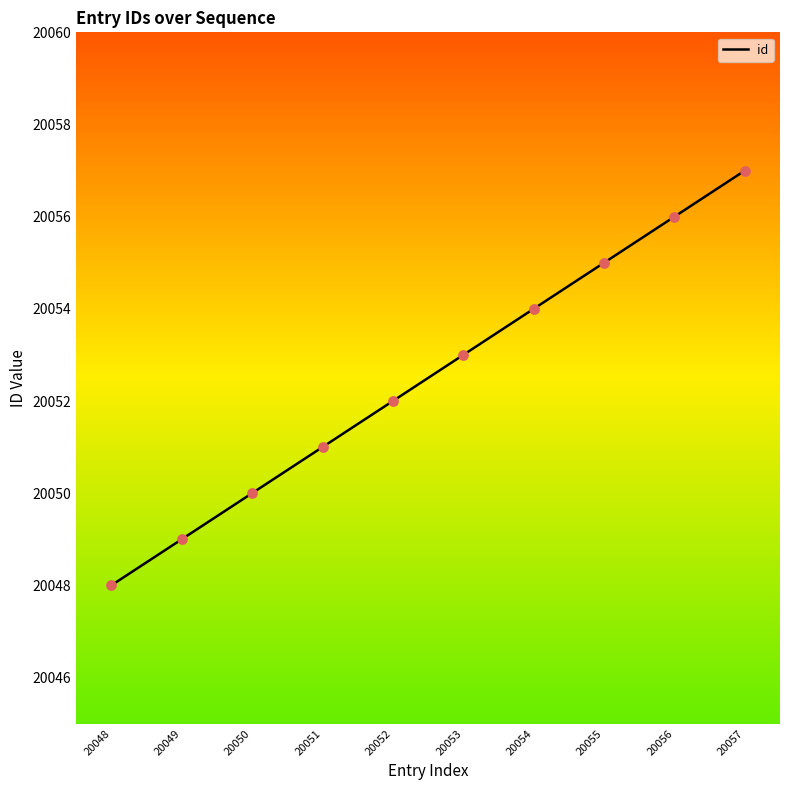

Between 20051 and 20055, which is larger?

20055